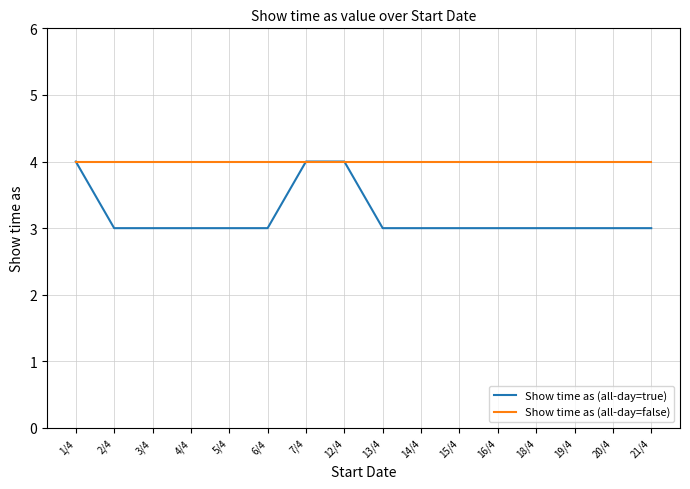

Count the Show time as (all-day=true) values in the range 3 to 4.

16